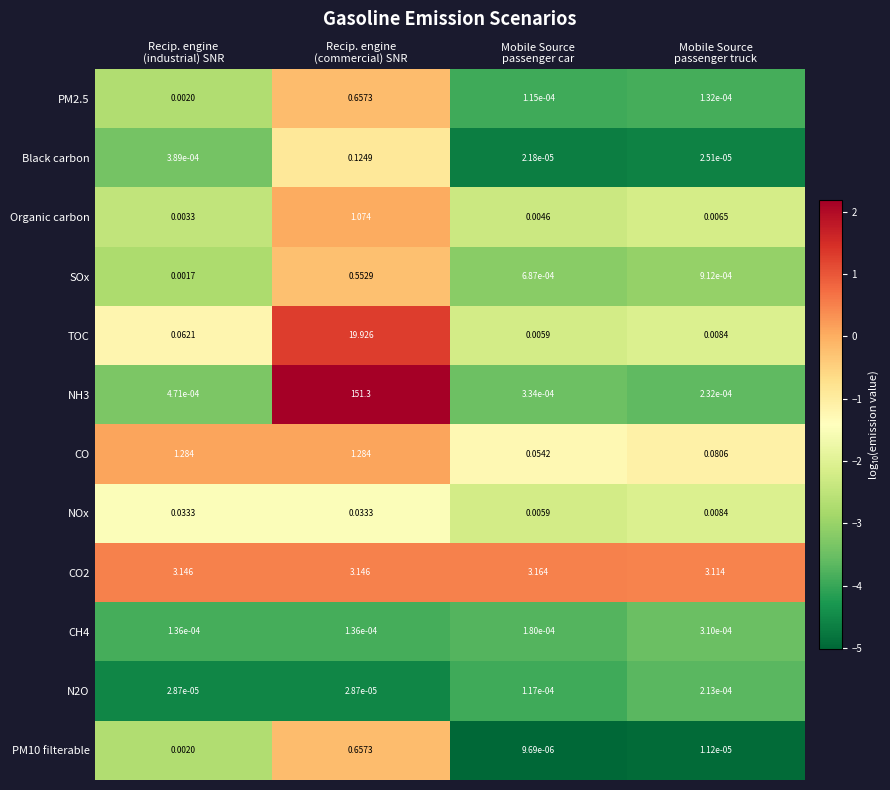

Which series has the largest total across all categories?

NH3